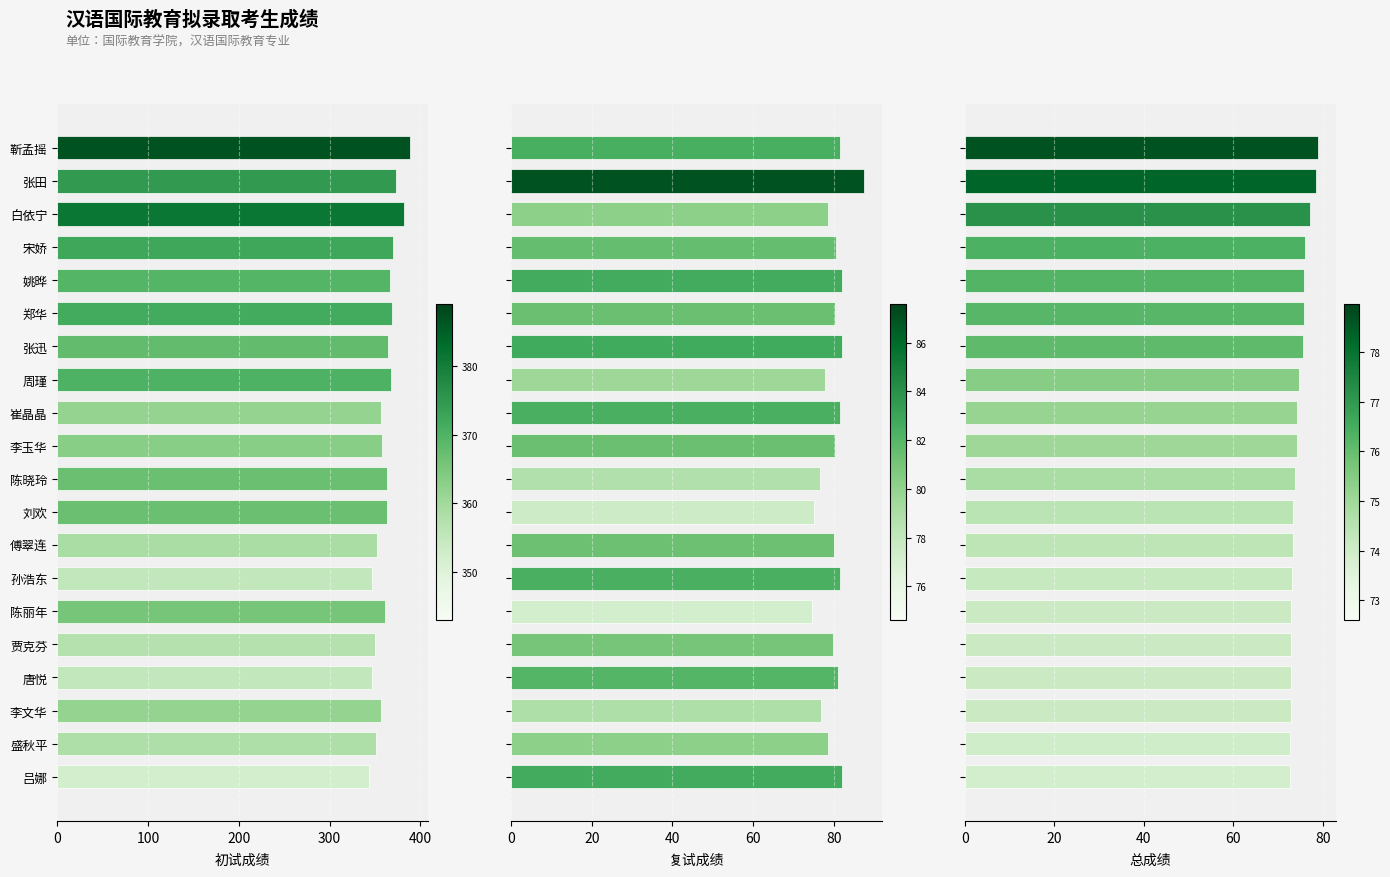

Reading left to right, extract all data points from this chart.

初试成绩: 389.0	373.0	382.0	370.0	366.0	369.0	364.0	367.0	356.0	358.0	363.0	363.0	352.0	347.0	361.0	350.0	347.0	356.0	351.0	343.0
复试成绩: 81.7	87.6	78.6	80.5	81.9	80.2	82.0	77.8	81.6	80.2	76.7	75.1	80.1	81.5	74.6	79.7	81.1	76.9	78.6	81.9
总成绩: 79.0	78.5	77.0	75.9	75.8	75.7	75.5	74.7	74.3	74.2	73.8	73.4	73.3	73.0	72.9	72.9	72.9	72.9	72.7	72.6